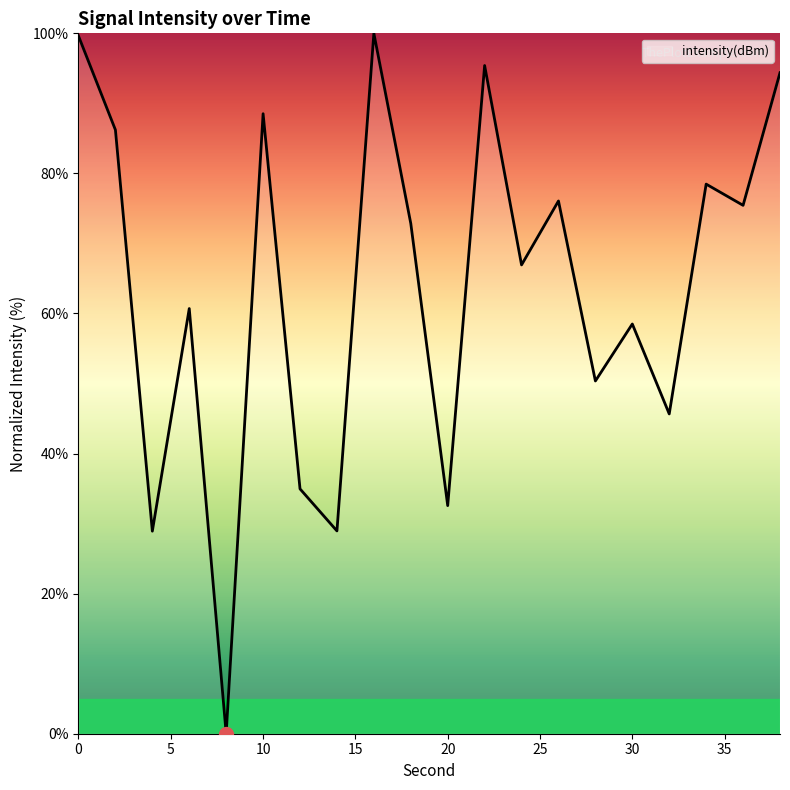

What is the difference between the maximum and minimum values?

100.0